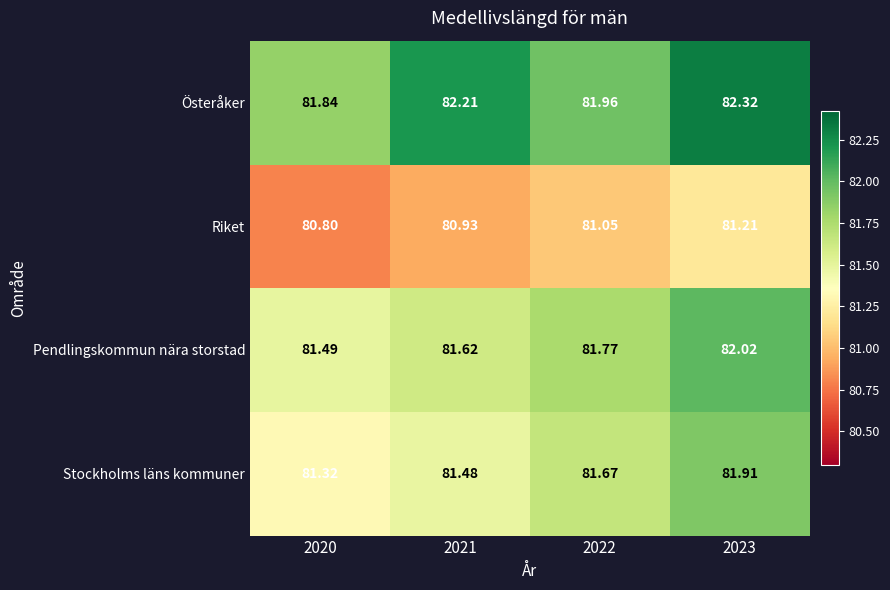

Which series has the largest range (max minus min)?

Stockholms läns kommuner